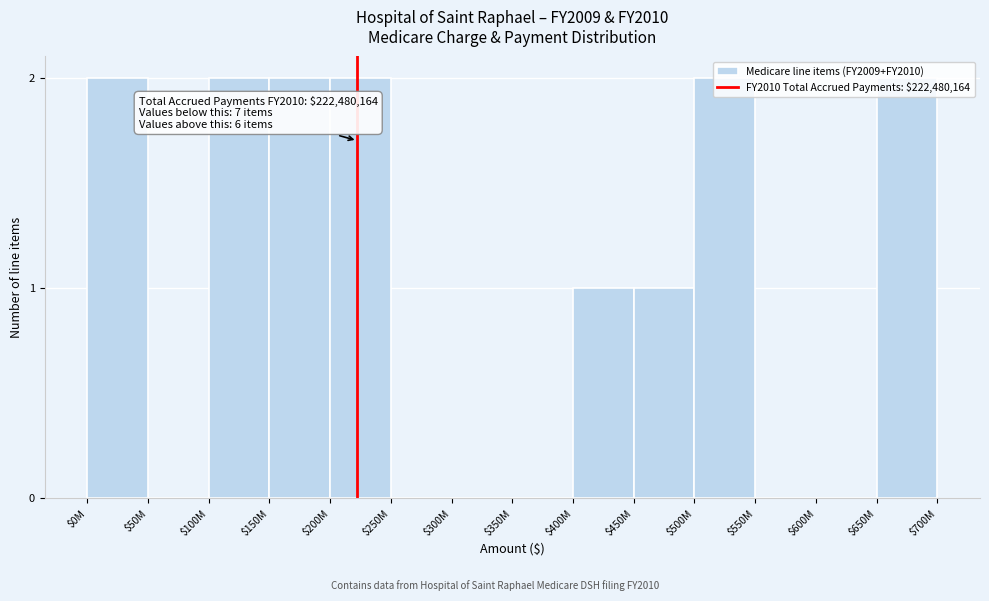

What is the sum of all values?

14